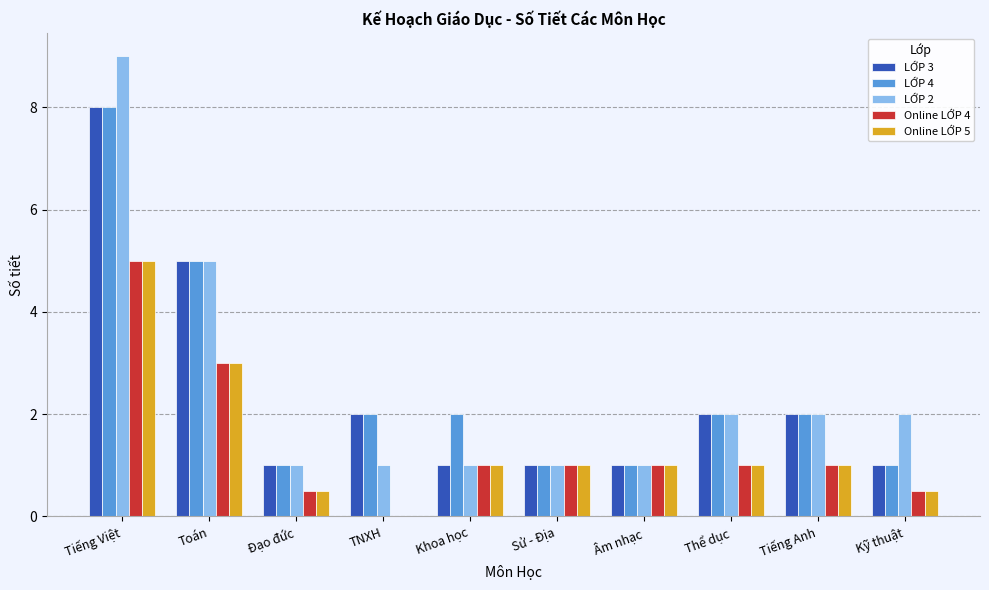

Reading right to left, transcribe all the data shown in this chart.

LỚP 3: 1.0	2.0	2.0	1.0	1.0	1.0	2.0	1.0	5.0	8.0
LỚP 4: 1.0	2.0	2.0	1.0	1.0	2.0	2.0	1.0	5.0	8.0
LỚP 2: 2.0	2.0	2.0	1.0	1.0	1.0	1.0	1.0	5.0	9.0
Online LỚP 4: 0.5	1.0	1.0	1.0	1.0	1.0	0.0	0.5	3.0	5.0
Online LỚP 5: 0.5	1.0	1.0	1.0	1.0	1.0	0.0	0.5	3.0	5.0